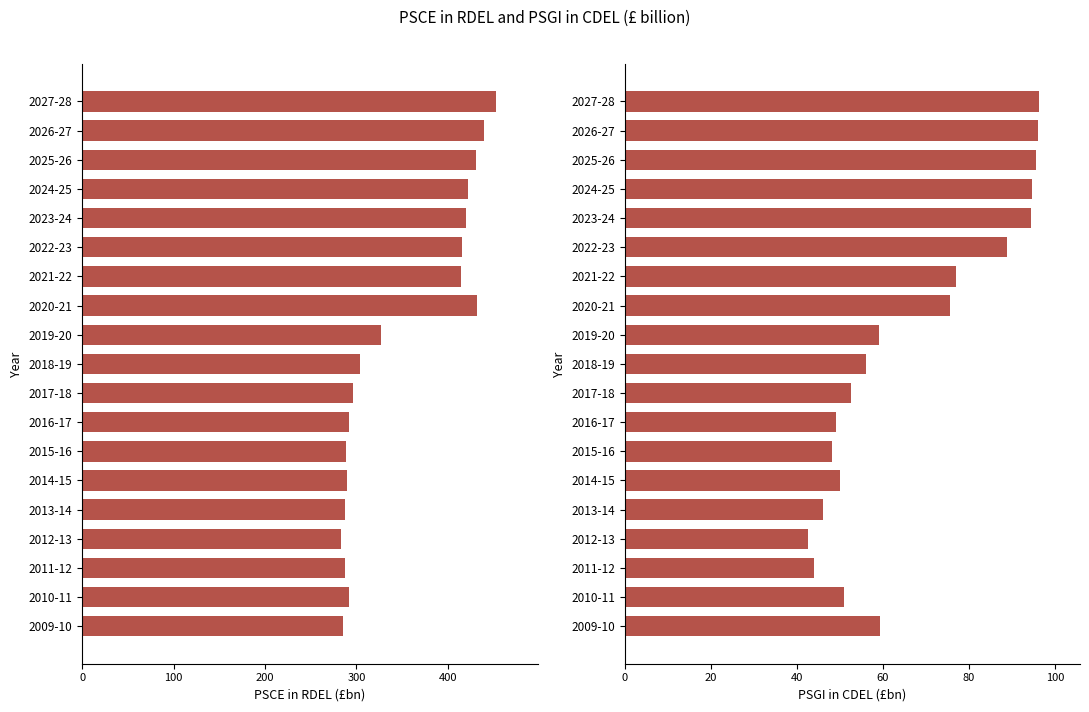

At 2022-23, list the series in order from largest to smallest.

PSCE in RDEL (£bn), PSGI in CDEL (£bn)